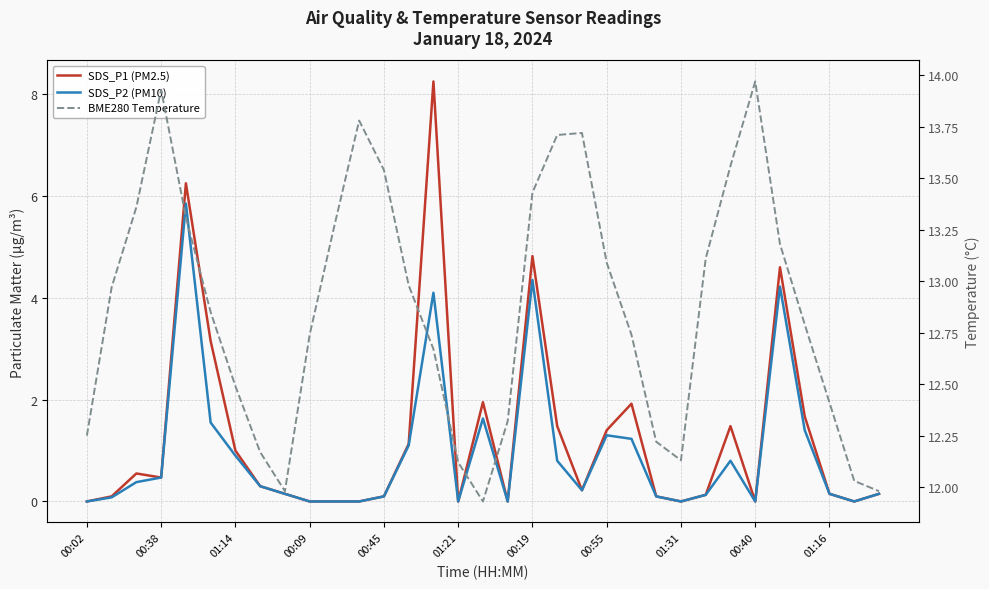

What is the difference between the SDS_P2 (PM10) values at 00:55 and 20?

0.1